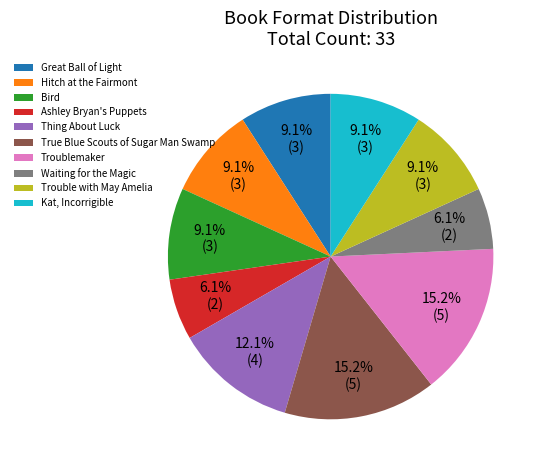

To the nearest percent, what percentage of the pie is Troublemaker?

15%